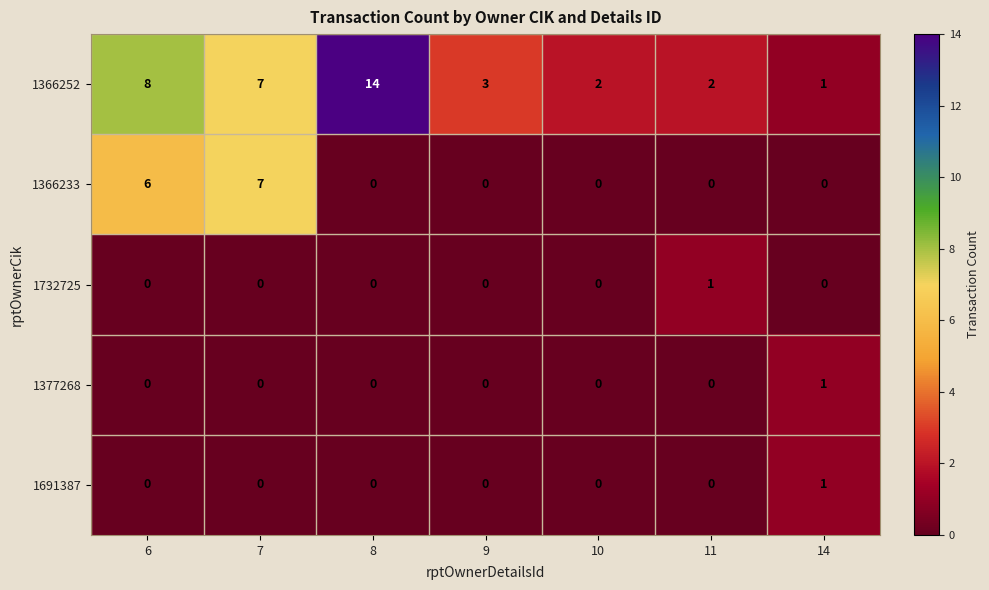

What is the spread (max minus min) of values at 7?

7